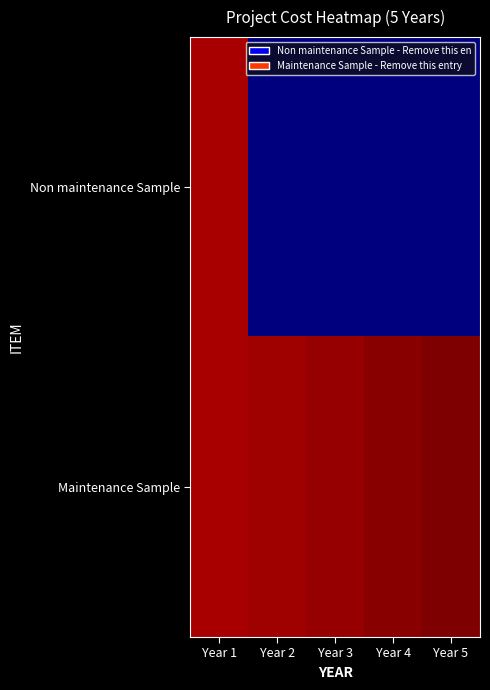

Which label corresponds to the largest value in the chart?

Year 5